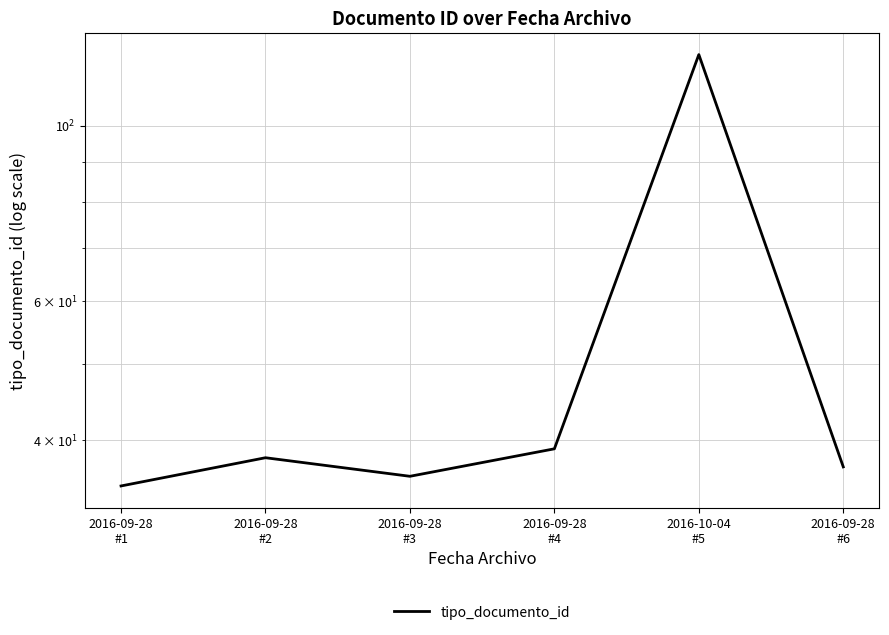

Does the chart display data point markers on the line(s)?

No